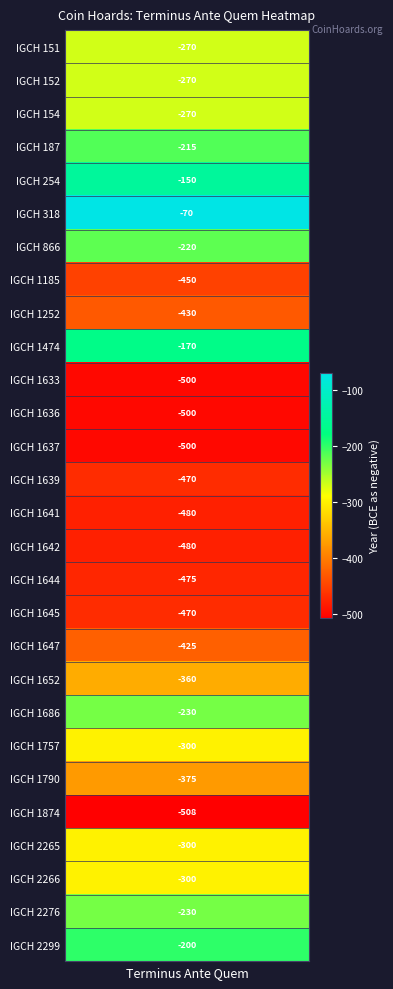

Rank the categories by value from lowest to highest.

igch1874, igch1633, igch1636, igch1637, igch1641, igch1642, igch1644, igch1639, igch1645, igch1185, igch1252, igch1647, igch1790, igch1652, igch1757, igch2265, igch2266, igch0151, igch0152, igch0154, igch1686, igch2276, igch0866, igch0187, igch2299, igch1474, igch0254, igch0318